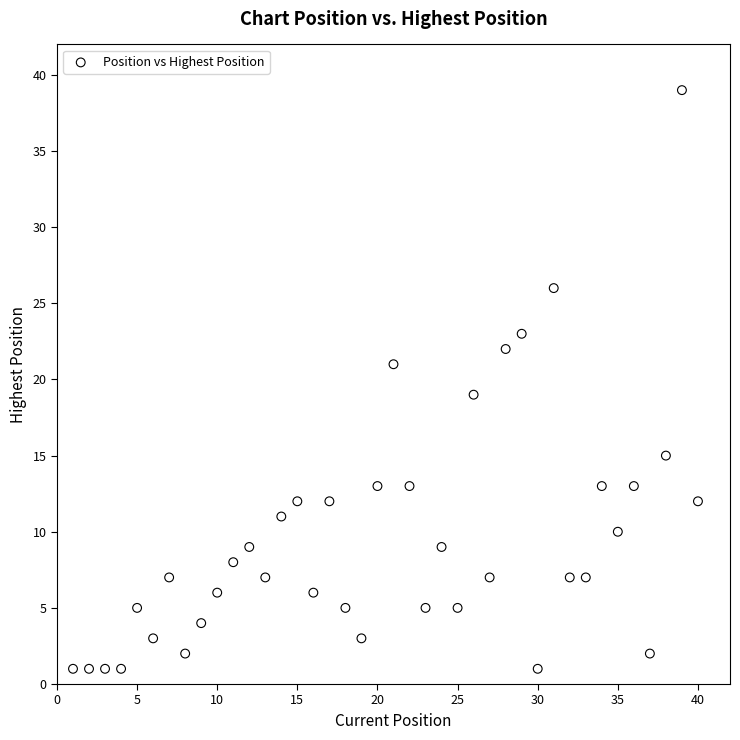

What is the range of Y values (max minus min)?

38